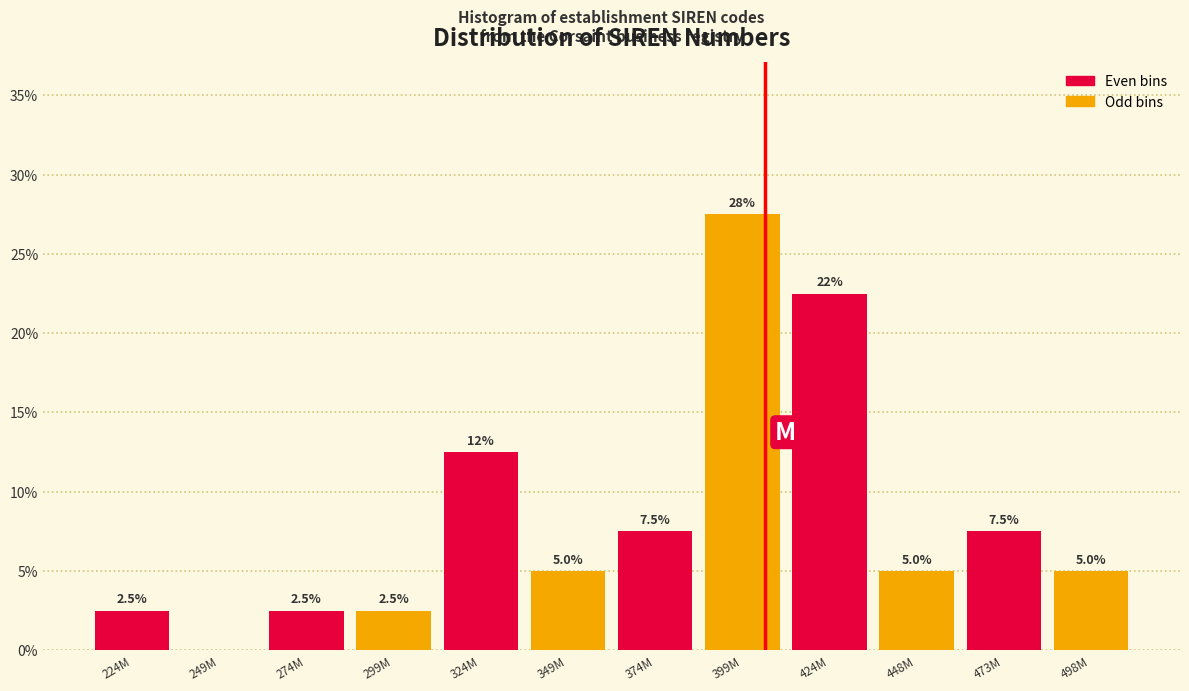

Reading left to right, what are all the values shown in this chart?

224M=2.5	249M=0.0	274M=2.5	299M=2.5	324M=12.5	349M=5.0	374M=7.5	399M=27.5	424M=22.5	448M=5.0	473M=7.5	498M=5.0